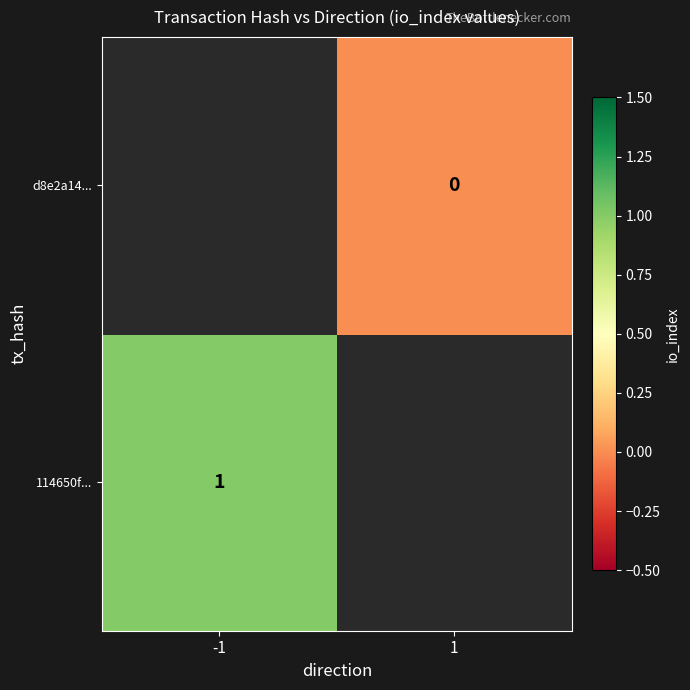

Which has a higher value, 1 or -1?

-1